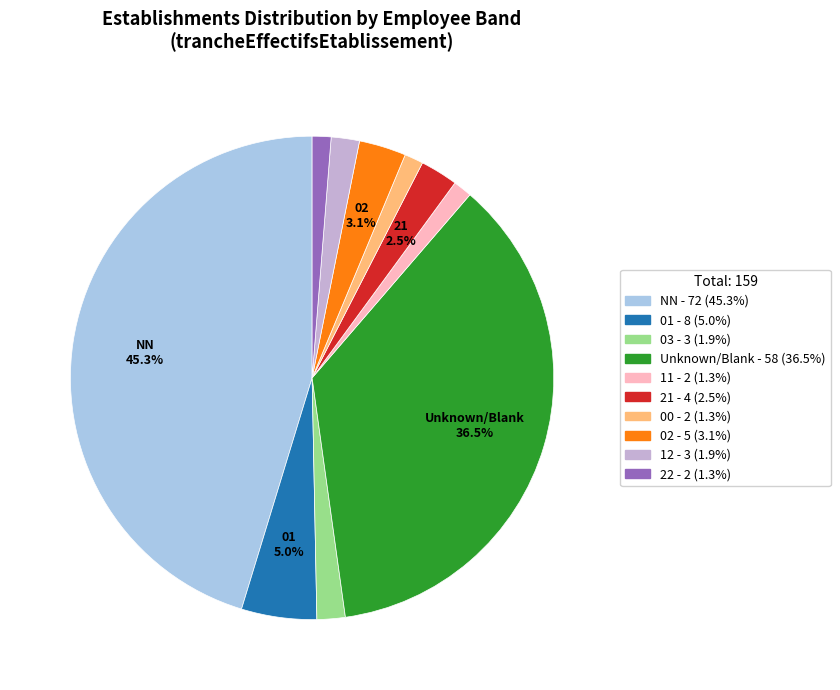

Count the number of slices in the pie.

10